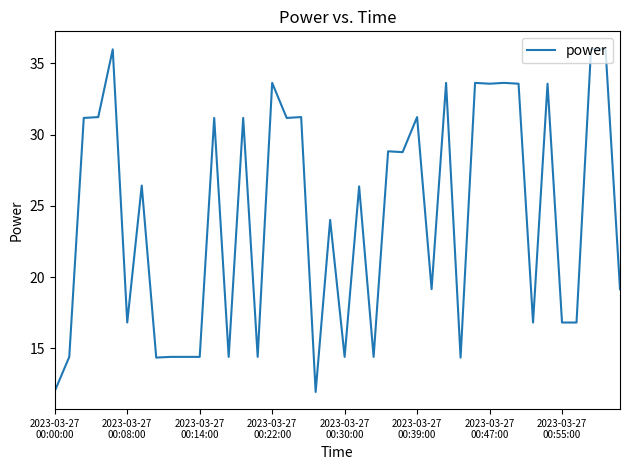

What is the maximum value shown in the chart?

36.0